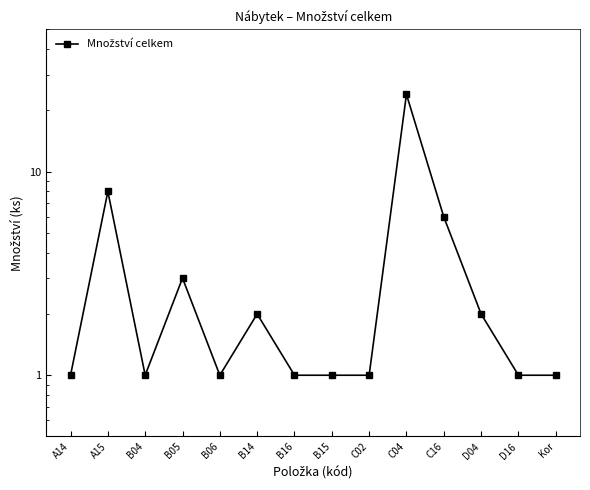

At which label is the value closest to 12?

A15